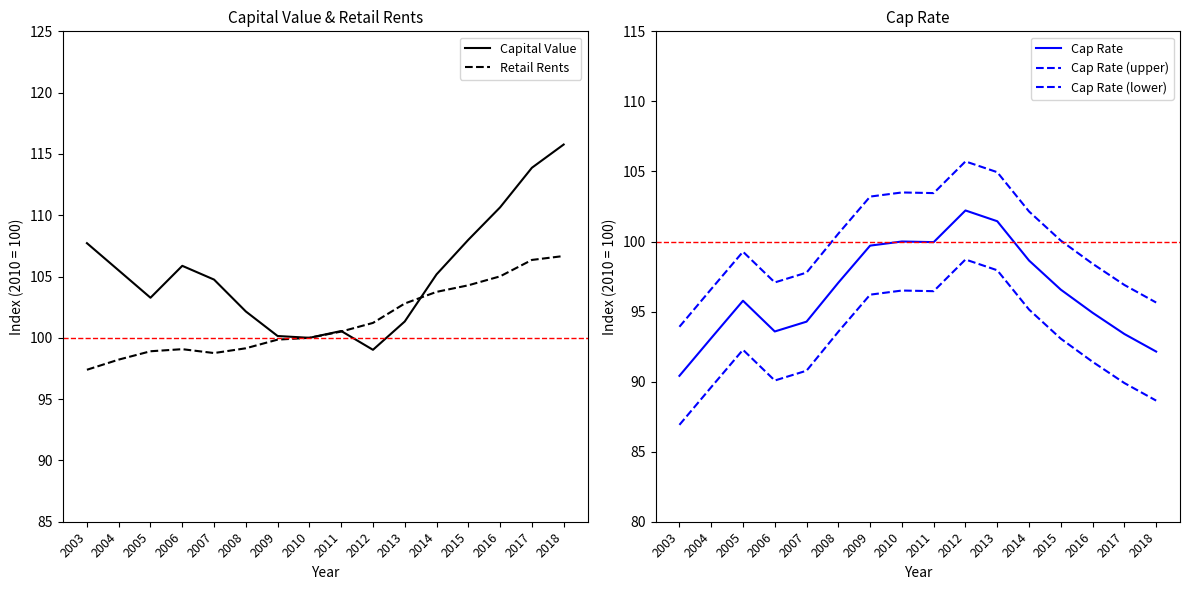

Does the chart have visible grid lines?

No